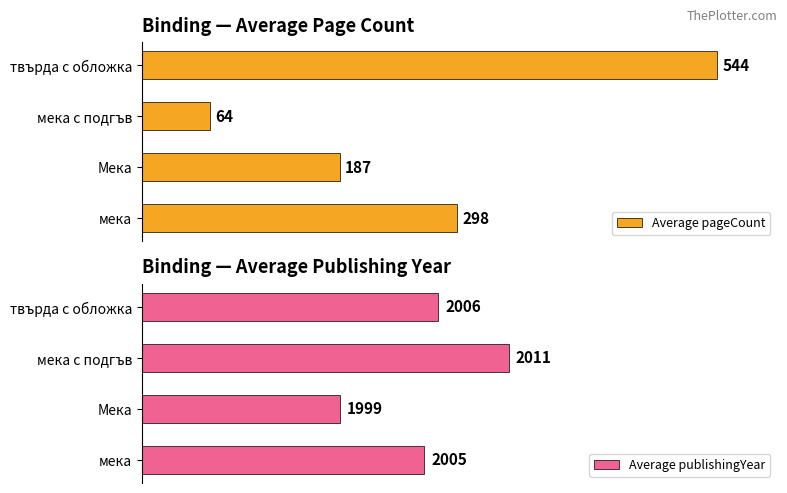

What are all the series names shown in the legend?

Average pageCount, Average publishingYear